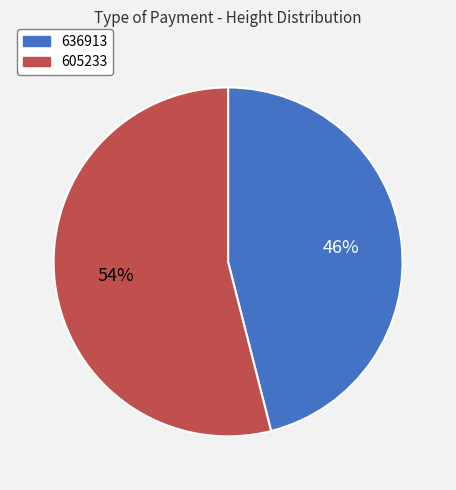

What percentage is the 605233 slice, to the nearest percent?

54%